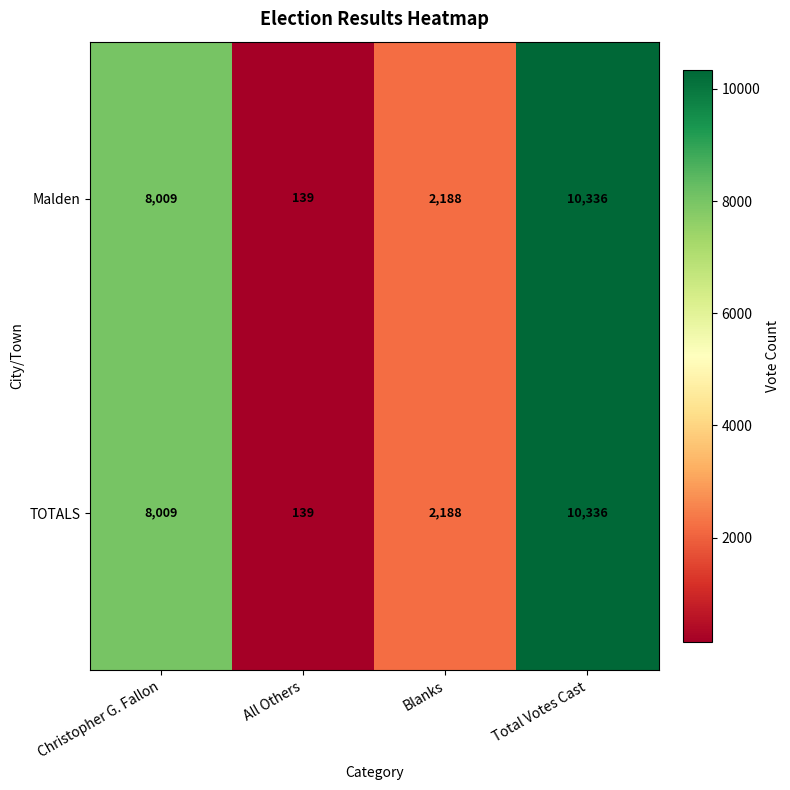

How many Malden values are between 2188 and 10336?

3